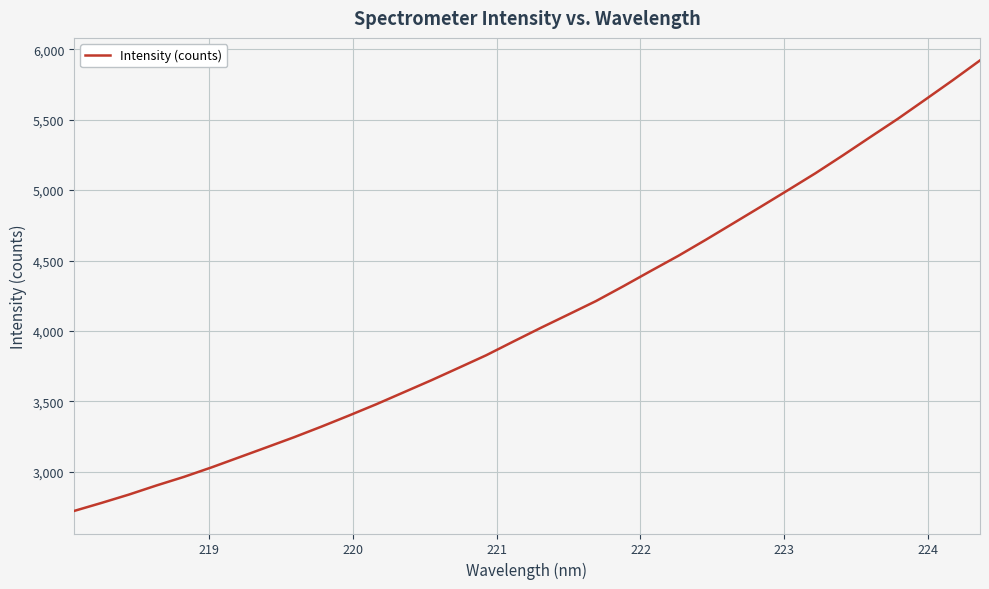

What is the difference between the maximum and minimum values?

3199.3